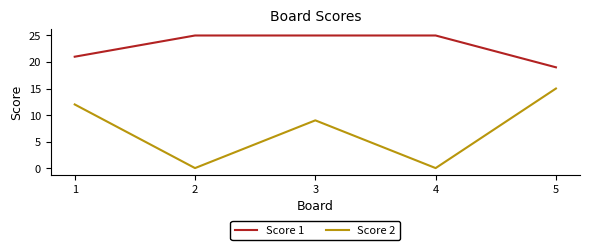

Which series has the largest range (max minus min)?

Score 2